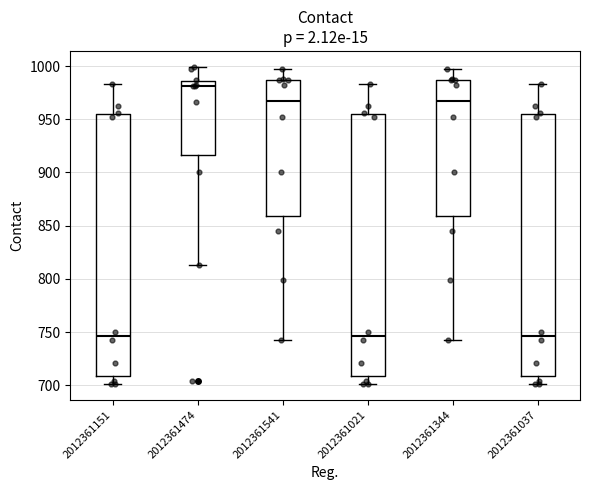

Reading left to right, transcribe this box plot: for each box, give where its median line is, the range the box spans, and where its two whiskers end, as read against the y-axis. The values are not printed on the chart, so give them approximately, as read against the axis.

2012361151: median 745, box 710 to 955, whiskers 700 to 985
2012361474: median 980, box 915 to 985, whiskers 815 to 1000
2012361541: median 965, box 860 to 985, whiskers 745 to 995
2012361021: median 745, box 710 to 955, whiskers 700 to 985
2012361344: median 965, box 860 to 985, whiskers 745 to 995
2012361037: median 745, box 710 to 955, whiskers 700 to 985